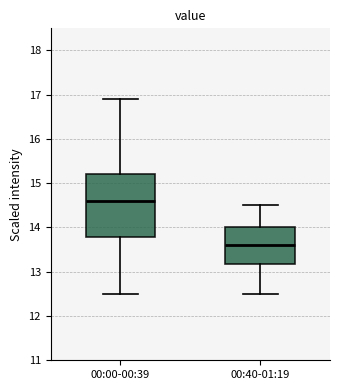

Where does the median line of the box for 00:40-01:19 sit on the y-axis? The values are not printed on the chart, so give them approximately, as read against the axis.

13.6